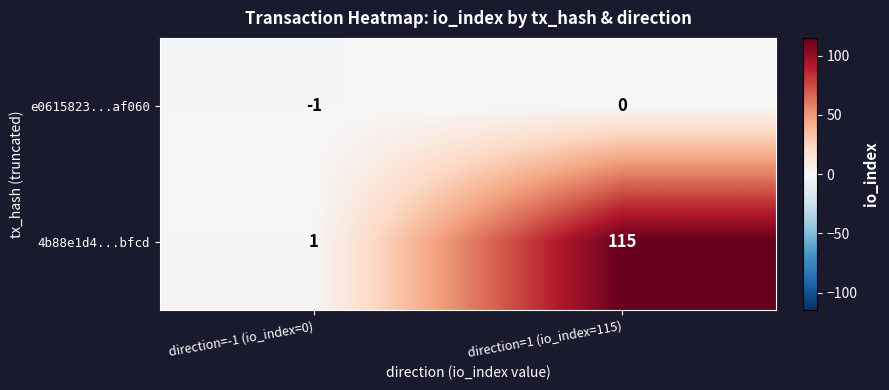

Count the number of data series in this chart.

2